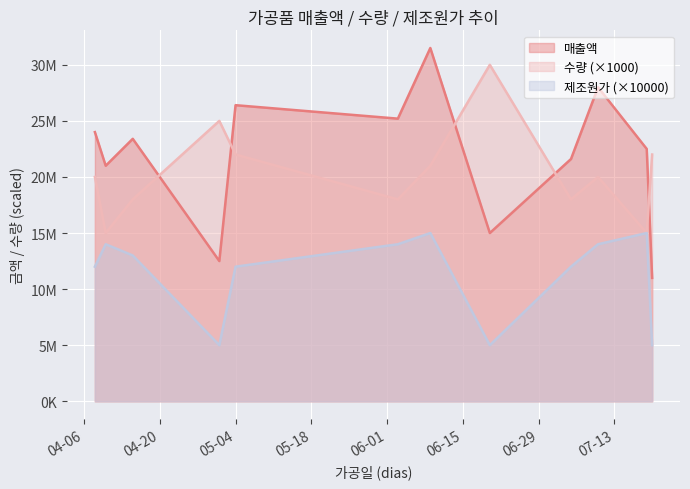

Where is the first local minimum for 매출액?

2021-04-10